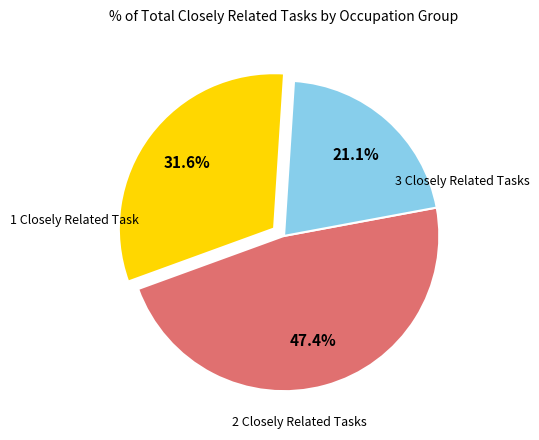

Does any single category account for the majority?

No